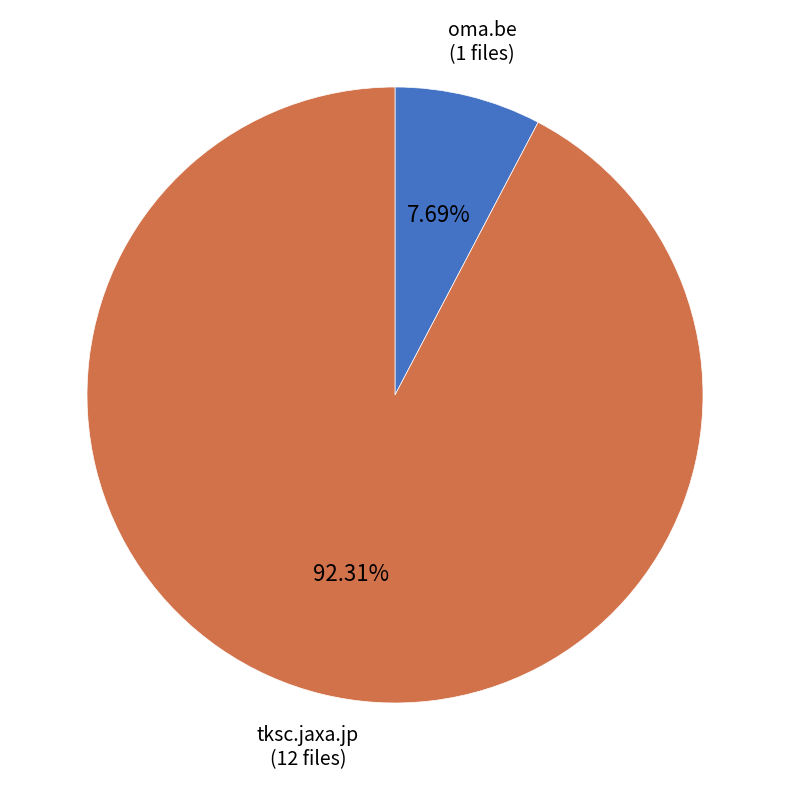

True or false: oma.be accounts for 1% of the total.

False